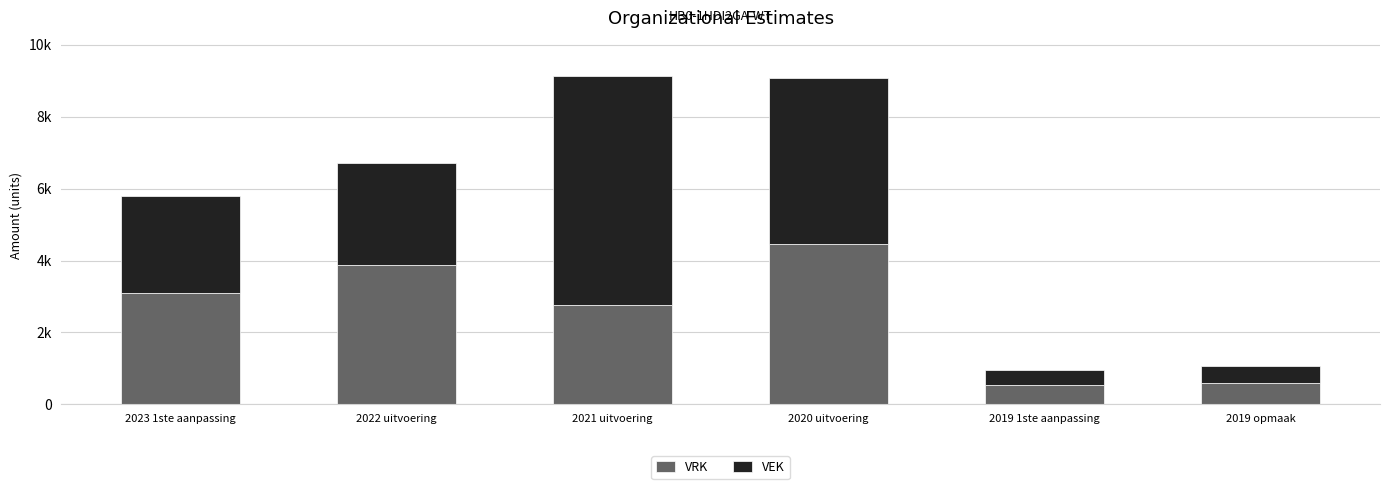

Which category has the highest value in the VRK series?

2020 uitvoering